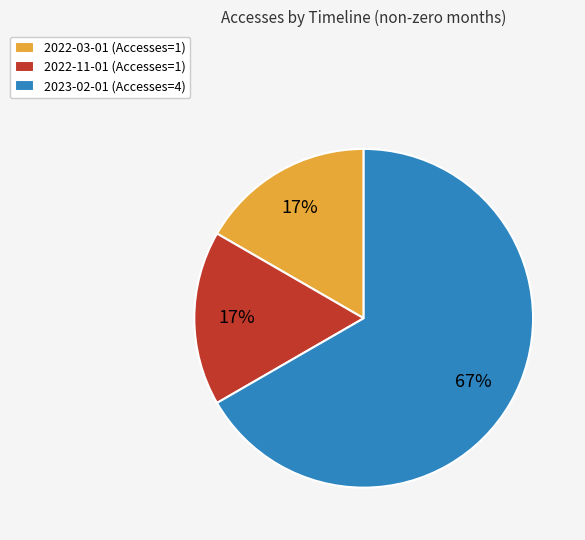

True or false: 2023-02-01 accounts for 73% of the total.

False